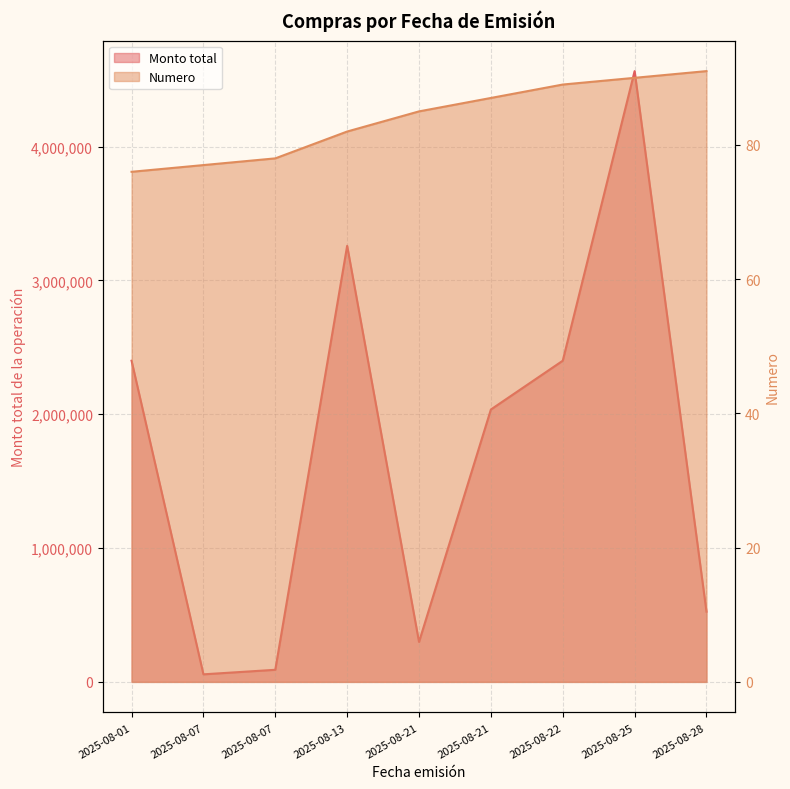

True or false: Monto total and Numero cross at least once.

False